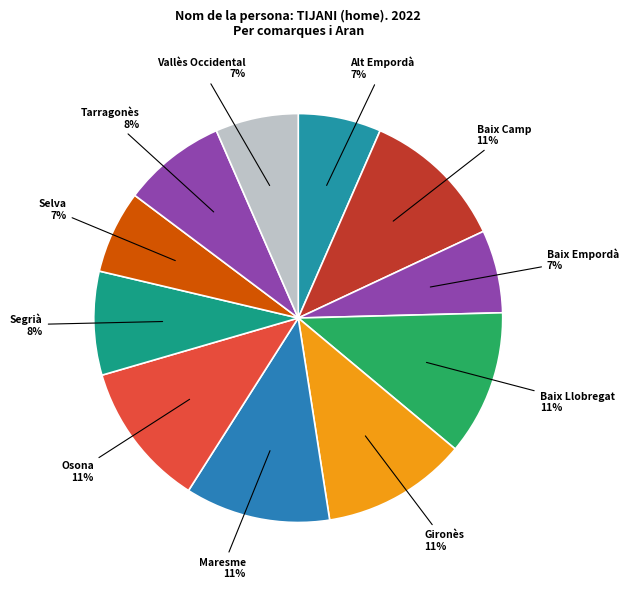

How many segments does this pie chart have?

11